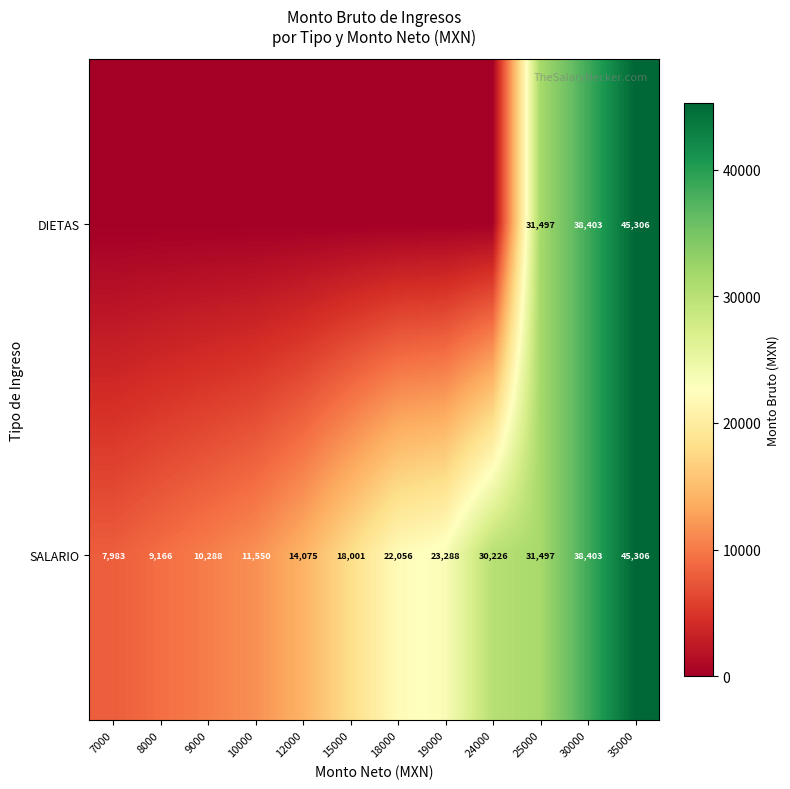

The SALARIO series shows 9006.6 at 25000. True or false?

False